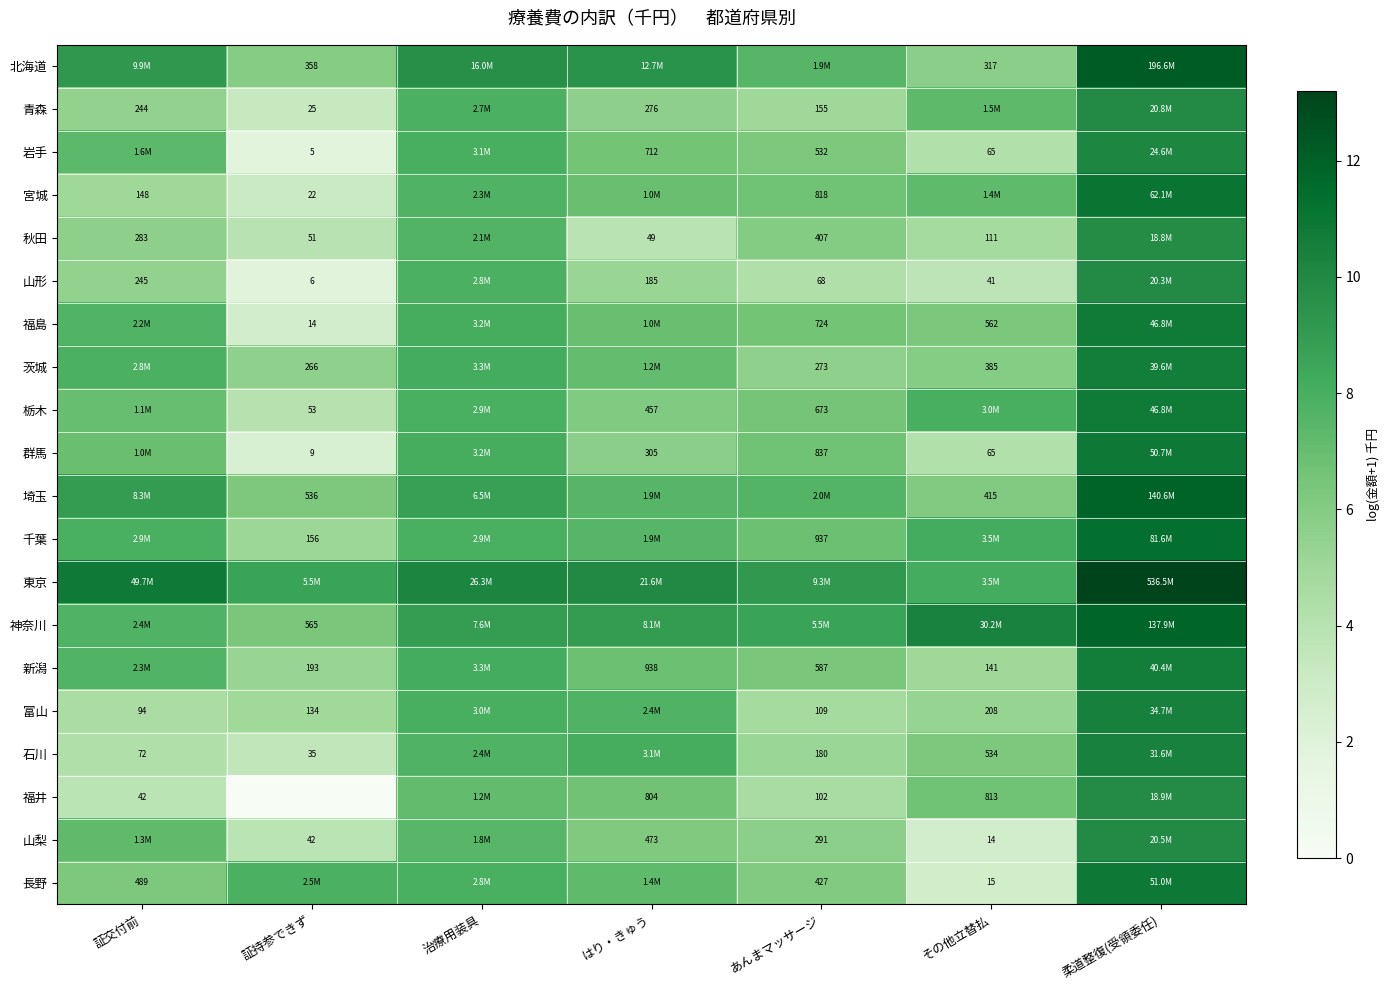

At which label does 神奈川 reach its peak?

柔道整復(受領委任)